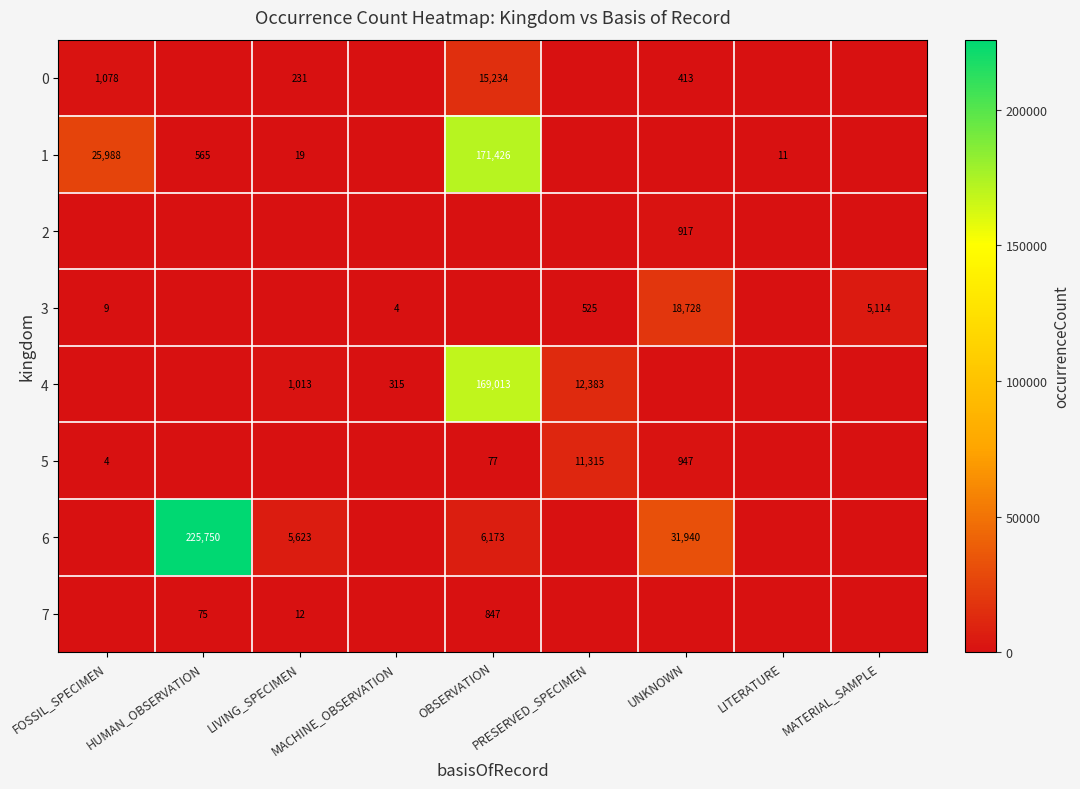

What is the difference between the 1 values at LITERATURE and HUMAN_OBSERVATION?

554